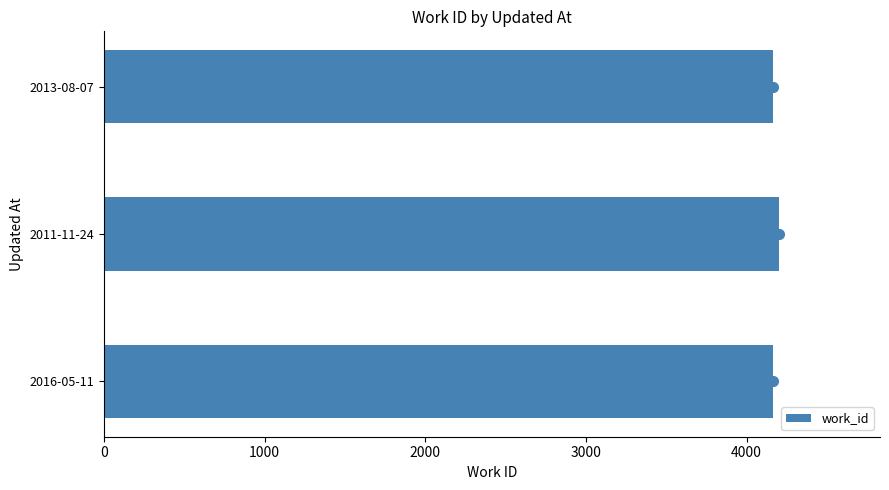

The value at 2013-08-07 is 6505. True or false?

False